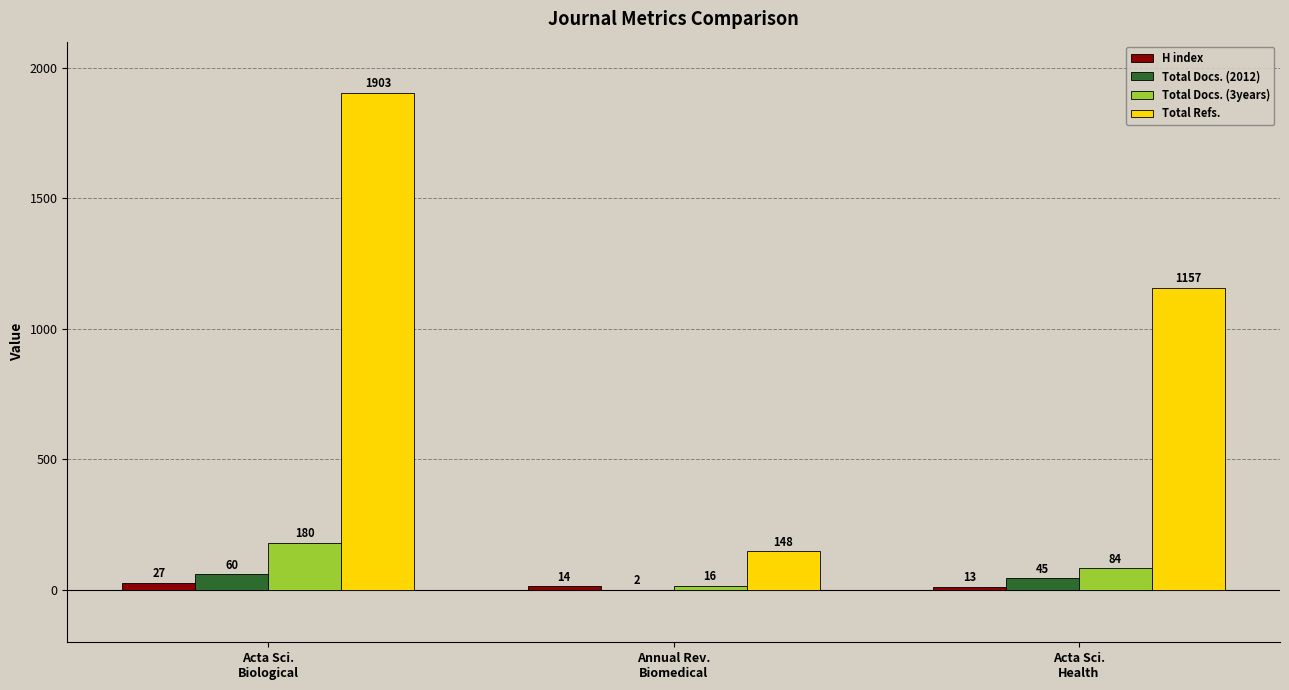

What is the maximum value for Total Refs.?

1903